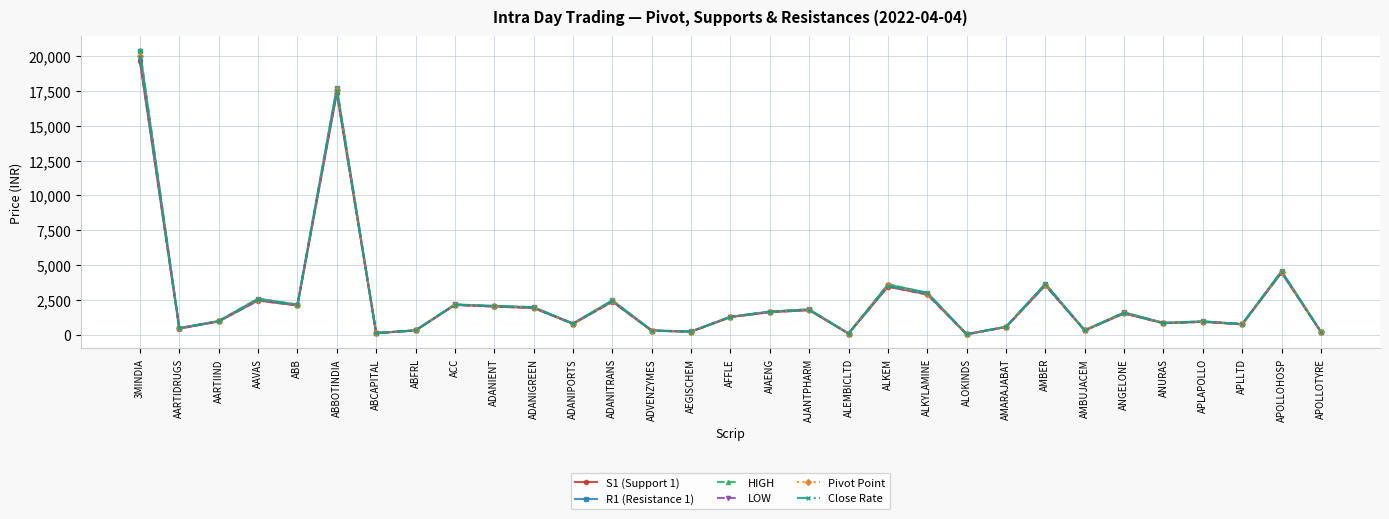

Is it true that LOW equals 1260.0 at AFFLE?

True